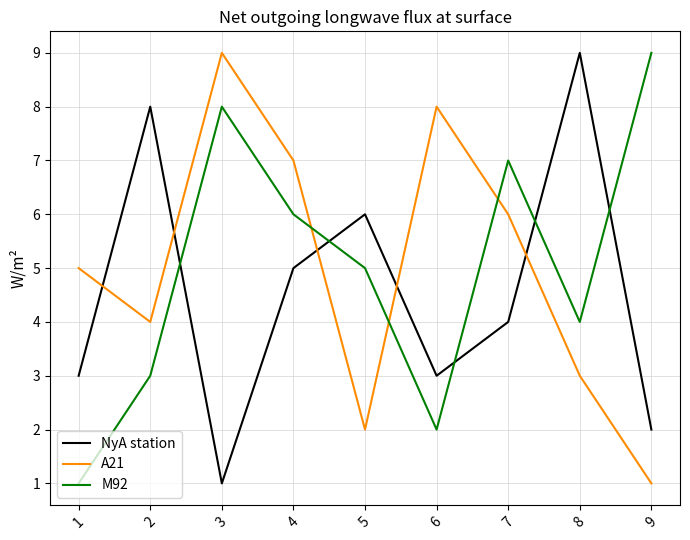

Where does the M92 series first go above 5?

3